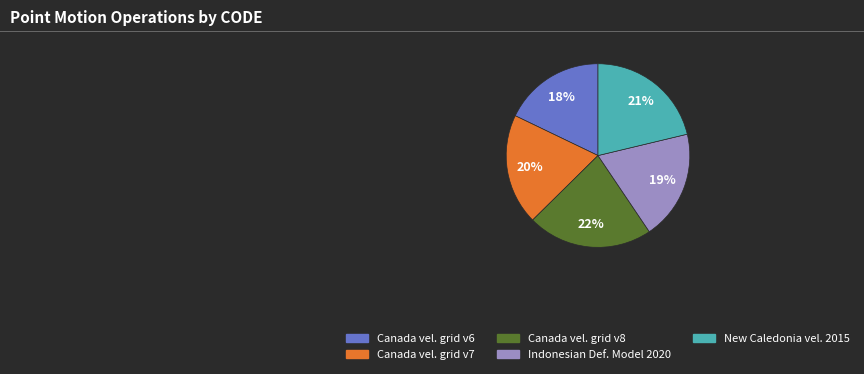

To the nearest percent, what is the average slice percentage?

20%